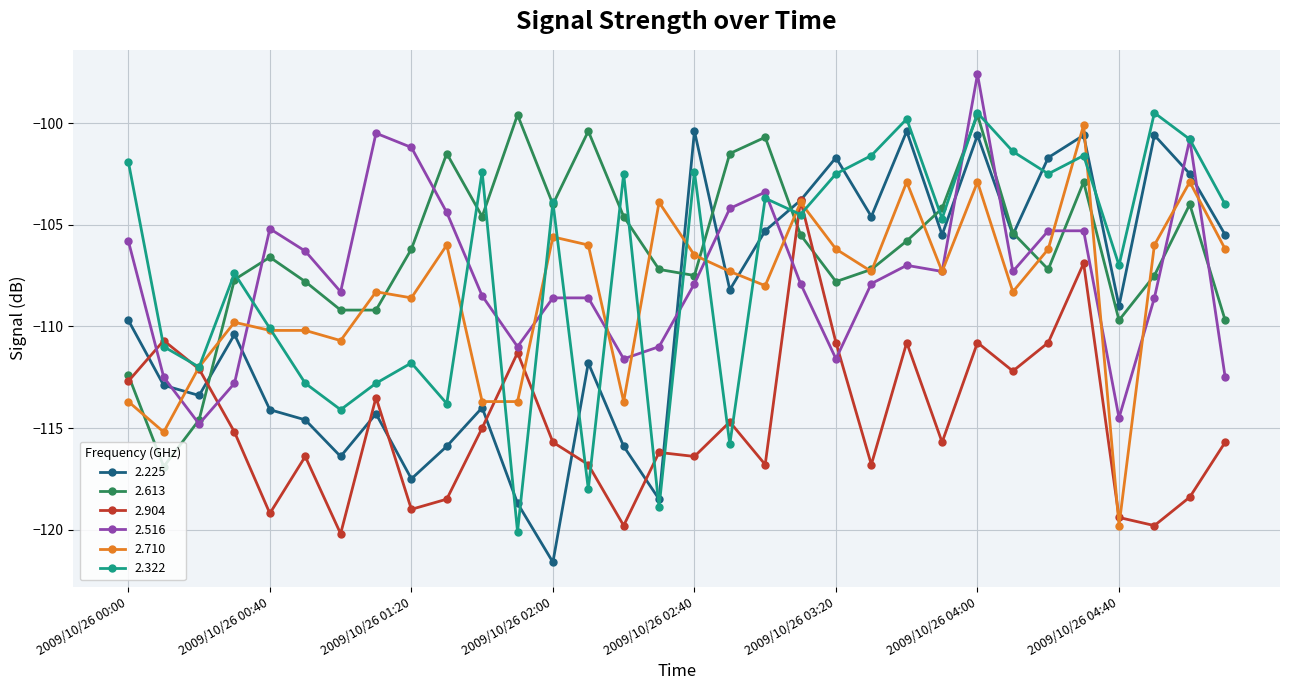

True or false: 2.516 has more than 1 interior local peaks.

True